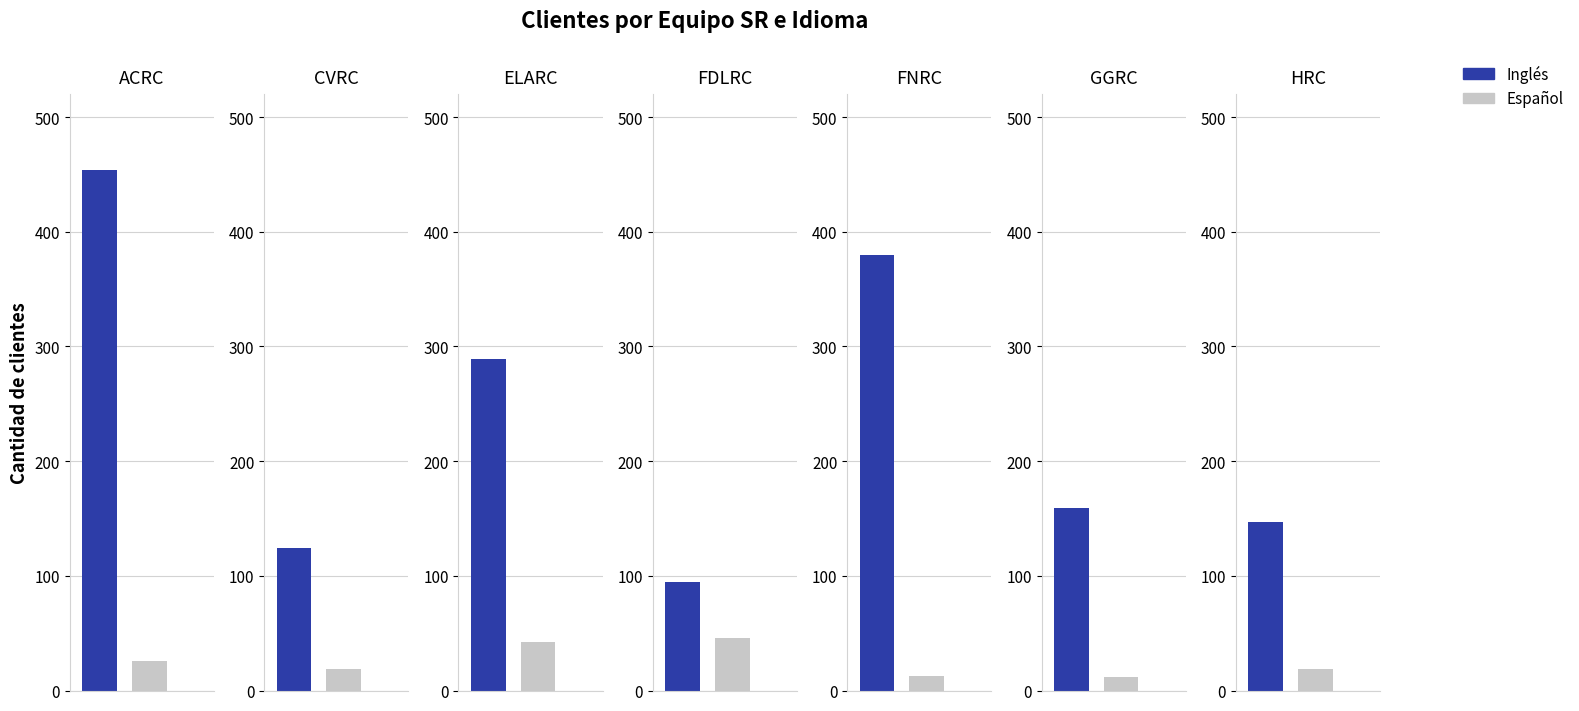

Which category has the highest value across all series?

ACRC